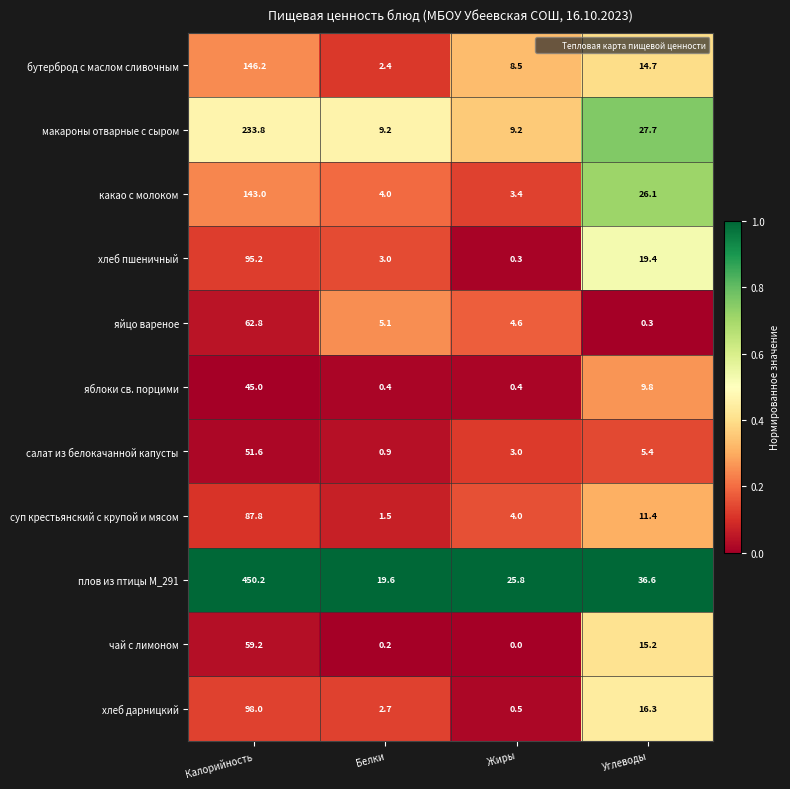

At which category is the sum across all series the highest?

Калорийность